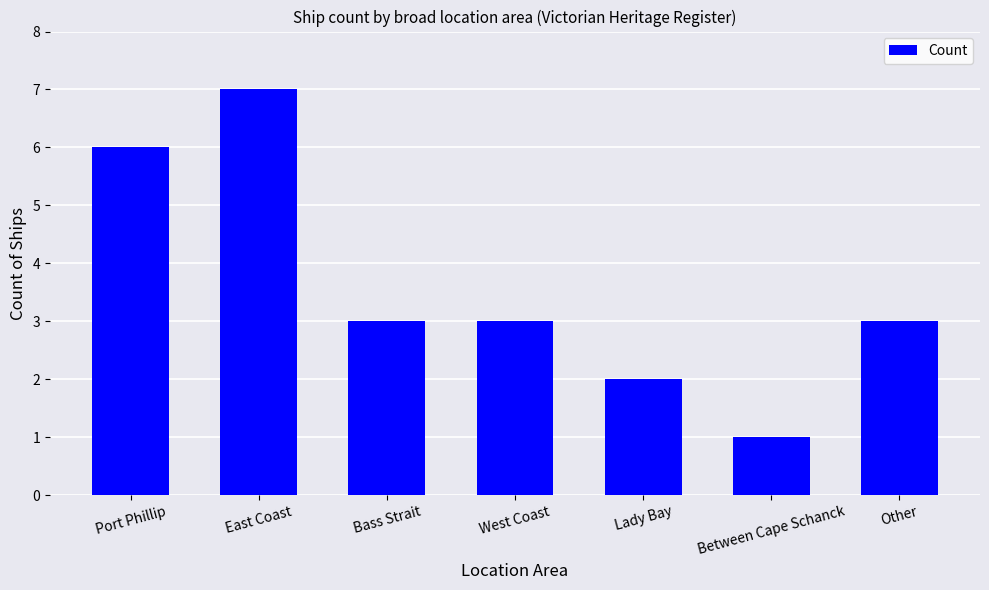

Is it true that the value at Bass Strait is 2?

False